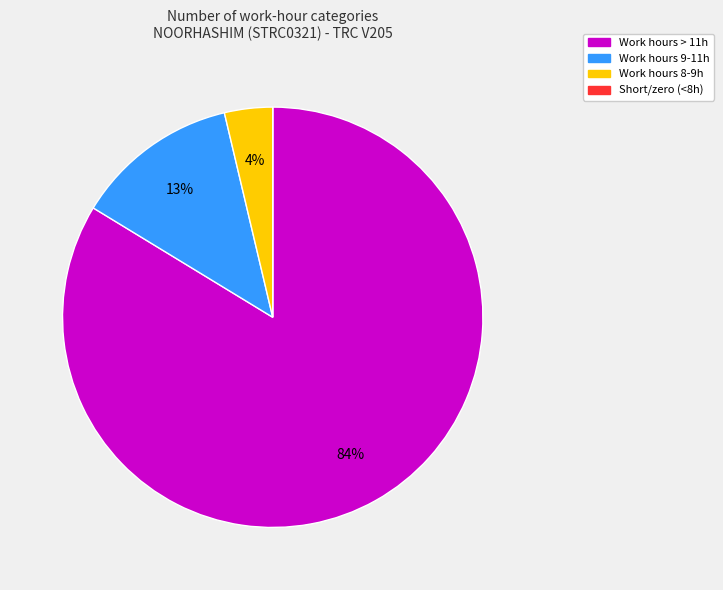

Is there a majority slice in this chart?

Yes